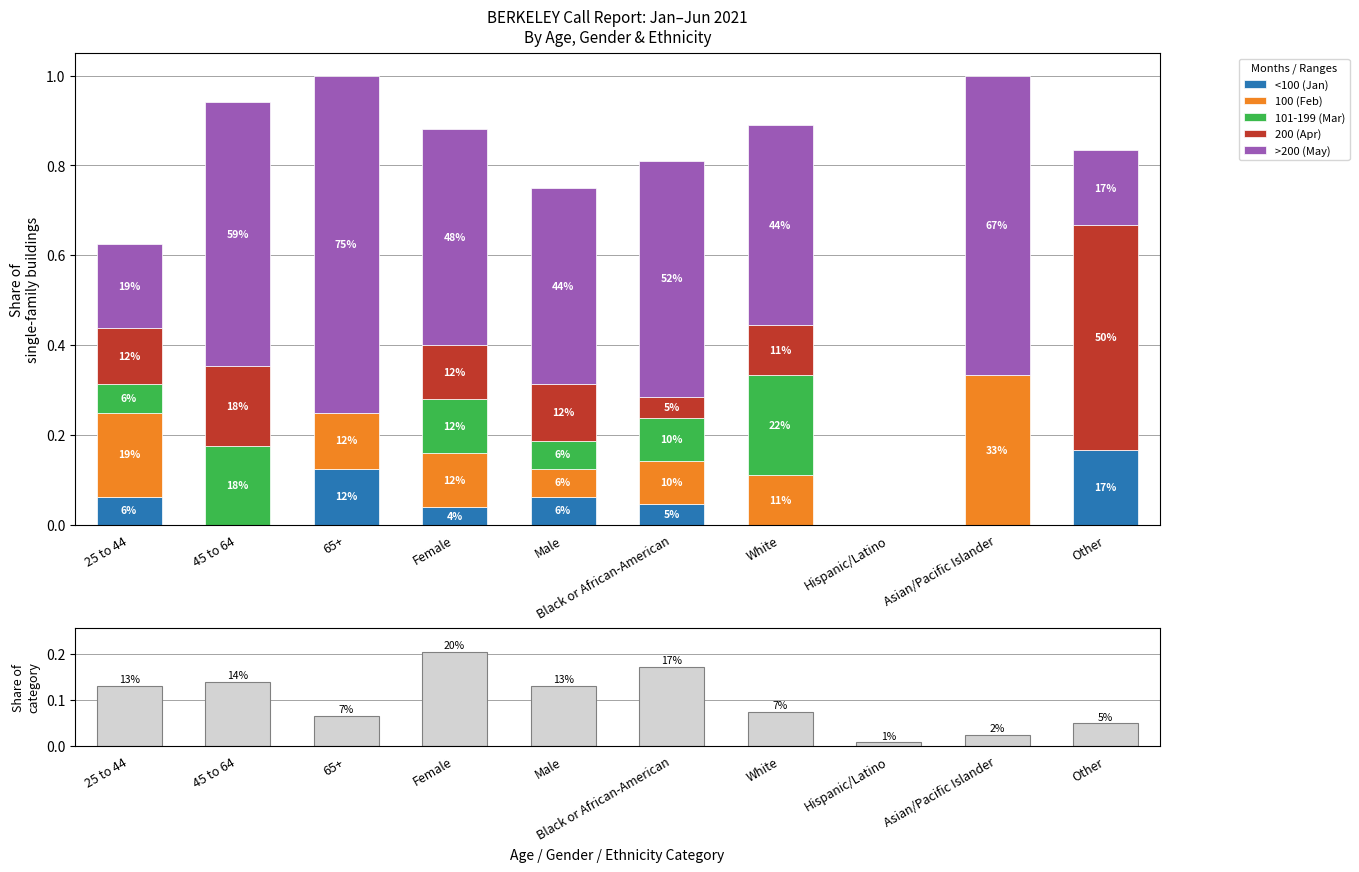

Reading left to right, extract all data points from this chart.

<100 (Jan): 25 to 44=0.1	45 to 64=0.0	65+=0.1	Female=0.0	Male=0.1	Black or African-American=0.0	White=0.0	Hispanic/Latino=0.0	Asian/Pacific Islander=0.0	Other=0.2
100 (Feb): 25 to 44=0.2	45 to 64=0.0	65+=0.1	Female=0.1	Male=0.1	Black or African-American=0.1	White=0.1	Hispanic/Latino=0.0	Asian/Pacific Islander=0.3	Other=0.0
101-199 (Mar): 25 to 44=0.1	45 to 64=0.2	65+=0.0	Female=0.1	Male=0.1	Black or African-American=0.1	White=0.2	Hispanic/Latino=0.0	Asian/Pacific Islander=0.0	Other=0.0
200 (Apr): 25 to 44=0.1	45 to 64=0.2	65+=0.0	Female=0.1	Male=0.1	Black or African-American=0.0	White=0.1	Hispanic/Latino=0.0	Asian/Pacific Islander=0.0	Other=0.5
>200 (May): 25 to 44=0.2	45 to 64=0.6	65+=0.8	Female=0.5	Male=0.4	Black or African-American=0.5	White=0.4	Hispanic/Latino=0.0	Asian/Pacific Islander=0.7	Other=0.2
Category share: 25 to 44=0.1	45 to 64=0.1	65+=0.1	Female=0.2	Male=0.1	Black or African-American=0.2	White=0.1	Hispanic/Latino=0.0	Asian/Pacific Islander=0.0	Other=0.0